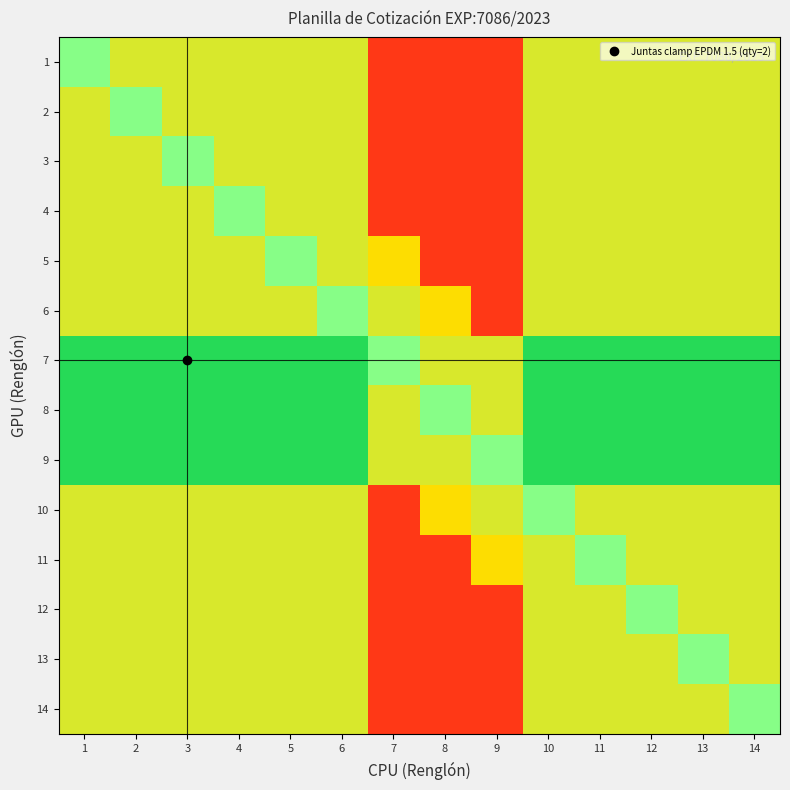

What is the spread (max minus min) of values at 8?

0.6